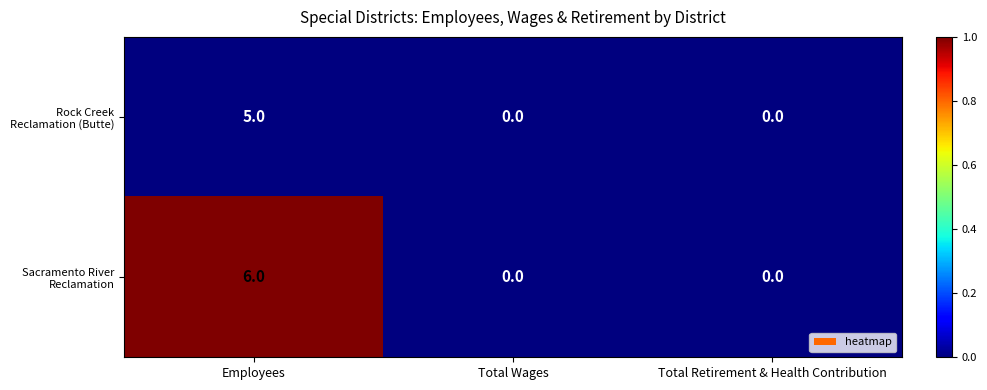

At which category does the chart reach its peak across all series?

Employees